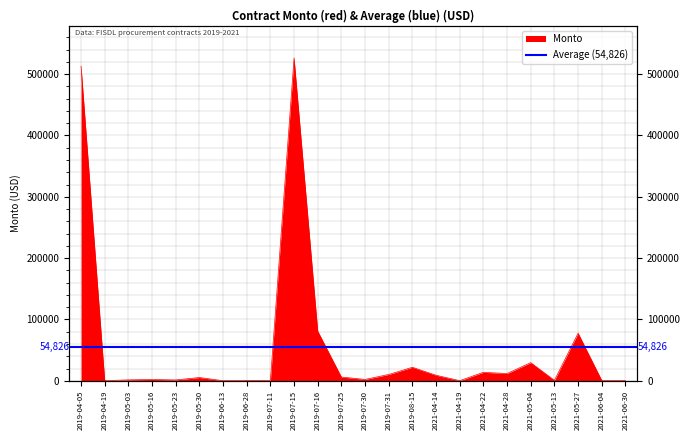

True or false: there are more than 0 points higher than both neighbors.

True